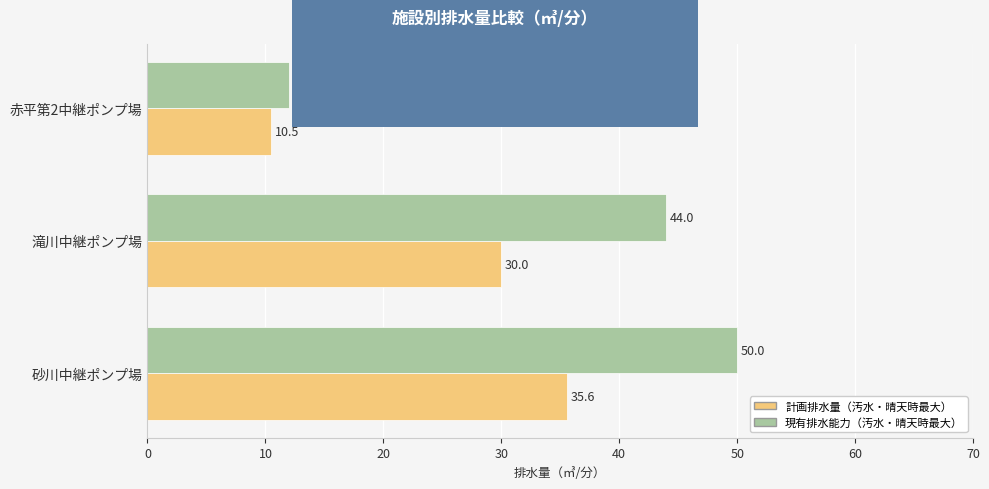

At which label is 計画排水量（汚水・晴天時最大） closest to 23?

滝川中継ポンプ場